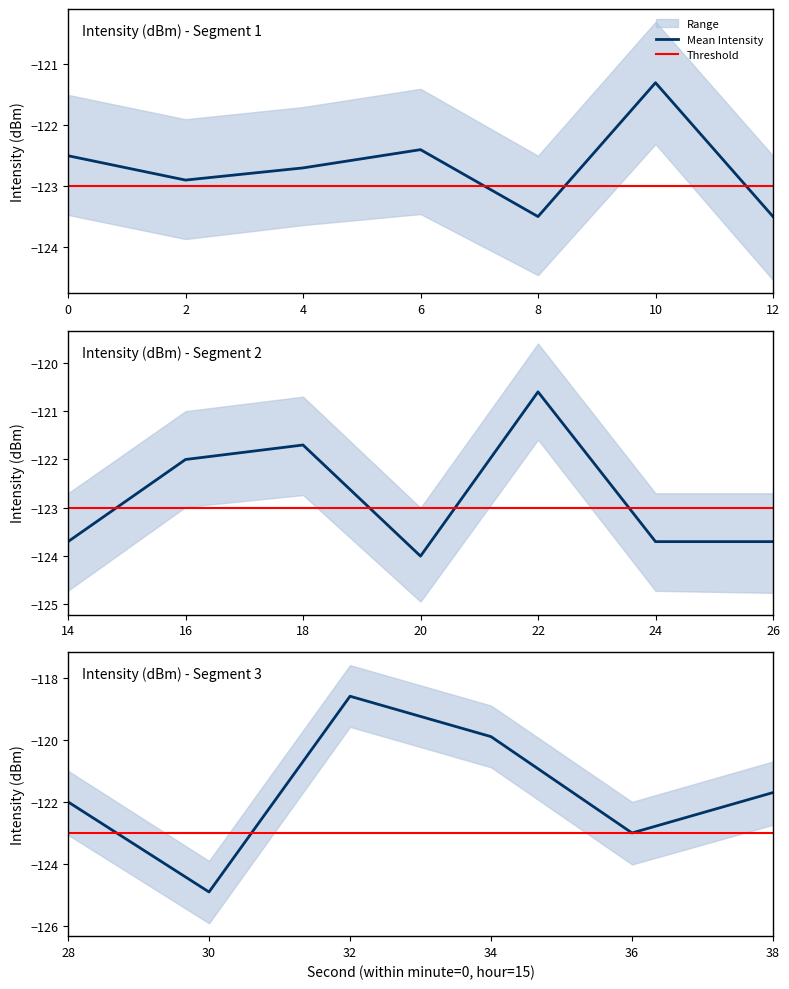

At how many categories does at least one series exceed -118?

1